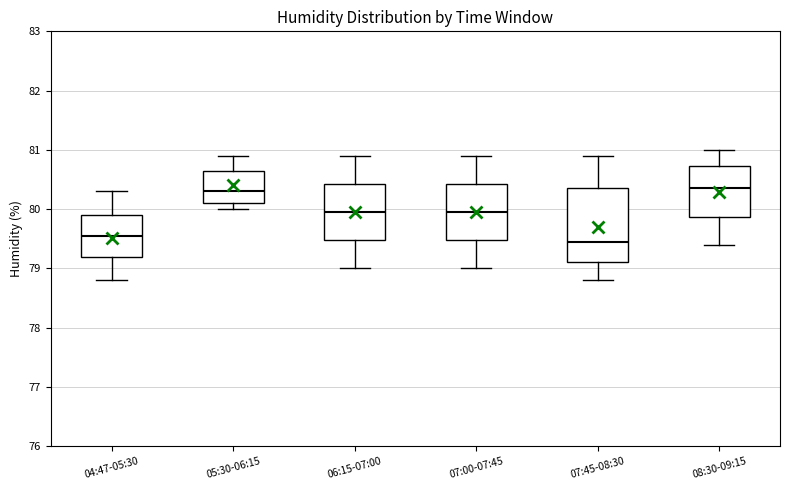

Reading left to right, transcribe this box plot: for each box, give where its median line is, the range the box spans, and where its two whiskers end, as read against the y-axis. The values are not printed on the chart, so give them approximately, as read against the axis.

04:47-05:30: median 79.6, box 79.2 to 79.9, whiskers 78.8 to 80.3
05:30-06:15: median 80.3, box 80.1 to 80.7, whiskers 80.0 to 80.9
06:15-07:00: median 80.0, box 79.5 to 80.4, whiskers 79.0 to 80.9
07:00-07:45: median 80.0, box 79.5 to 80.4, whiskers 79.0 to 80.9
07:45-08:30: median 79.5, box 79.1 to 80.4, whiskers 78.8 to 80.9
08:30-09:15: median 80.4, box 79.9 to 80.7, whiskers 79.4 to 81.0